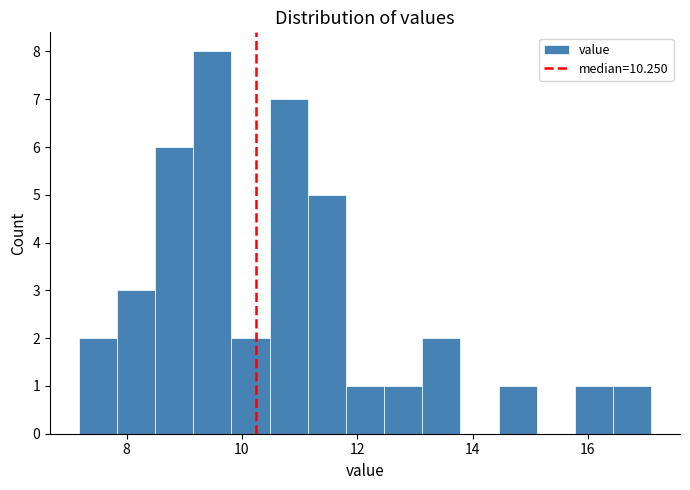

Read against the x-axis, roughly where is the centre of the tallest bar?

9.4